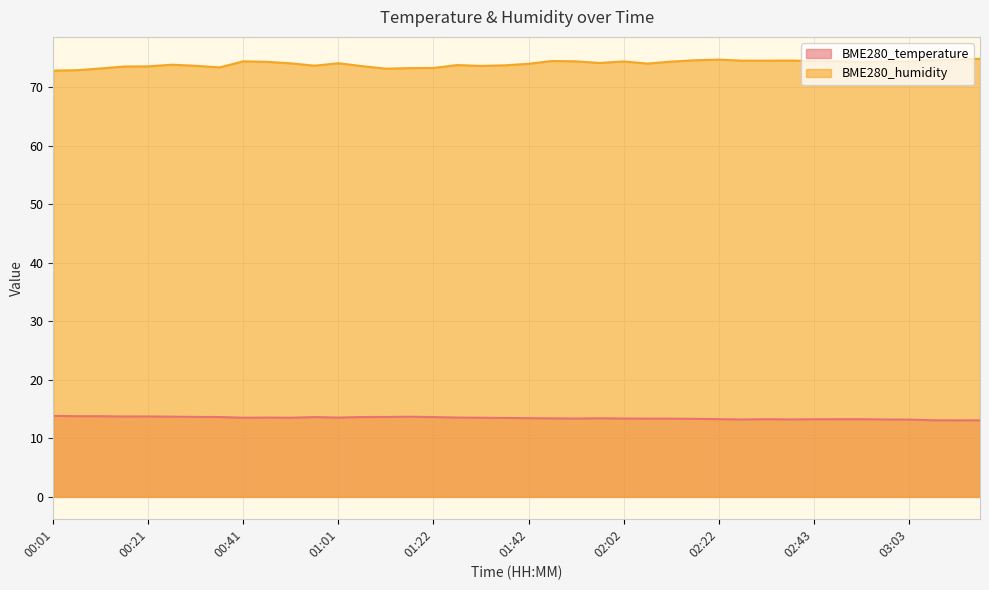

At which category is the sum across all series the highest?

02:22